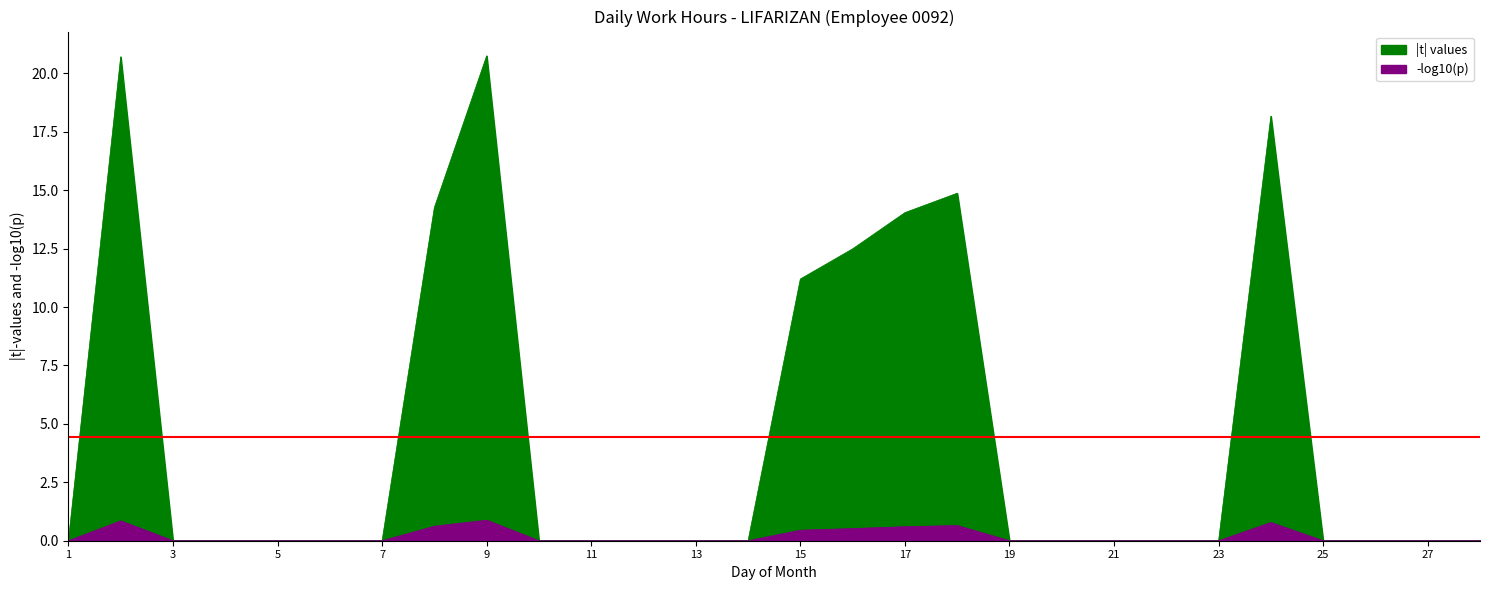

At which category does |t| values reach its first local peak?

2